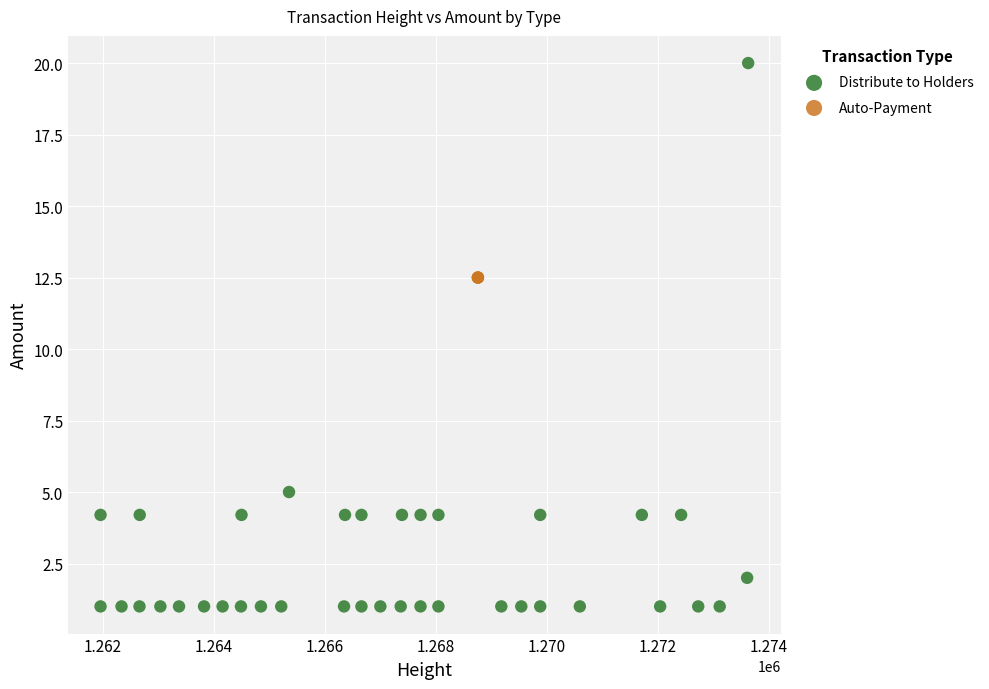

Which series contains the lowest Y value?

Distribute to Holders